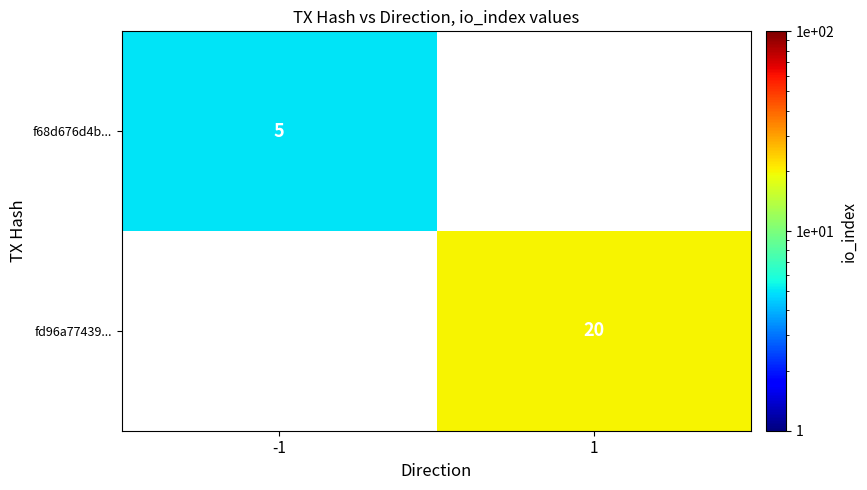

How many series are shown in this chart?

2